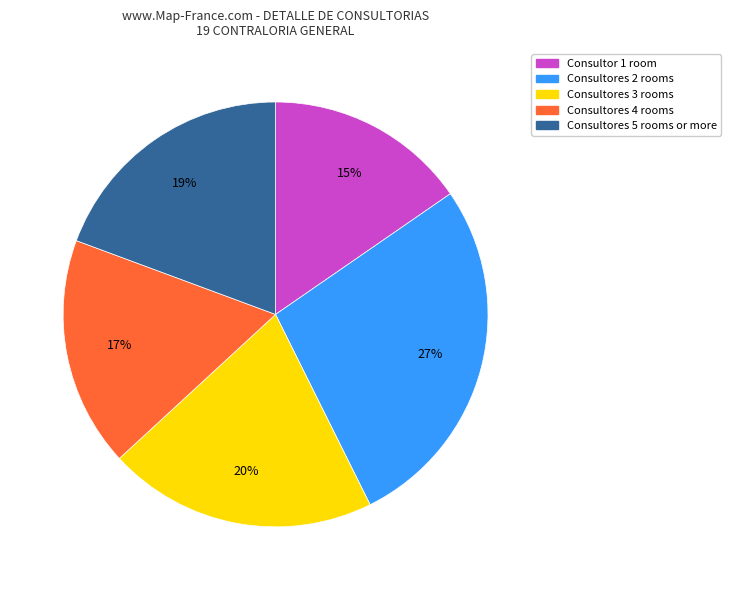

To the nearest percent, what is the difference between the largest and smallest slice percentages?

12%